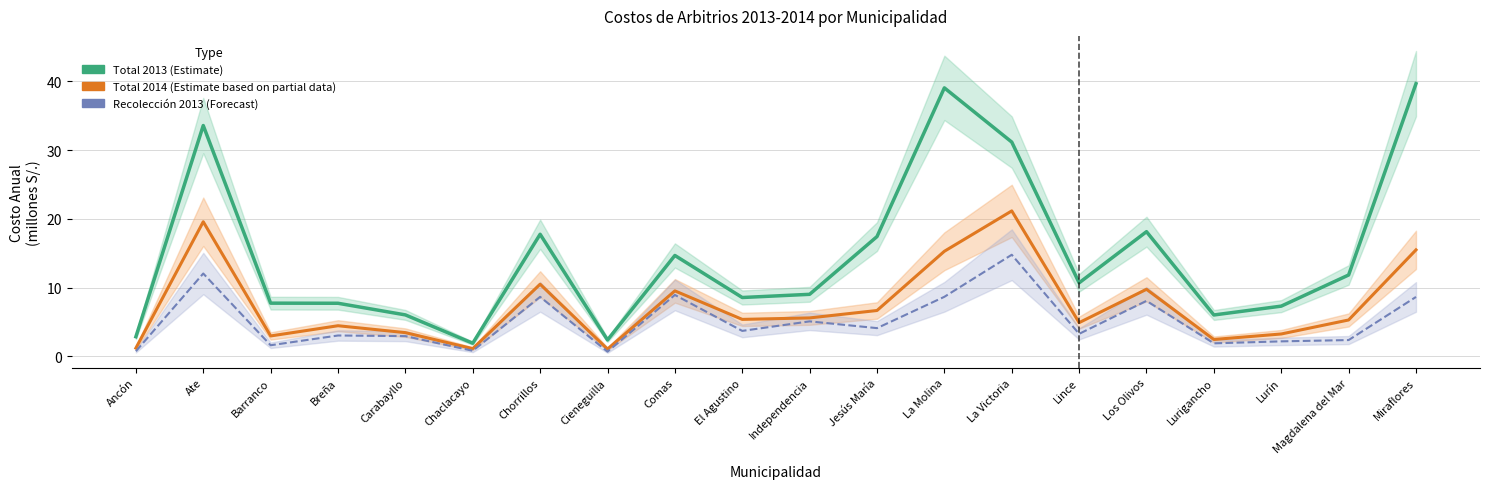

Which category has the lowest value in the Recolección Residuos 2013 (Forecast) series?

Cieneguilla